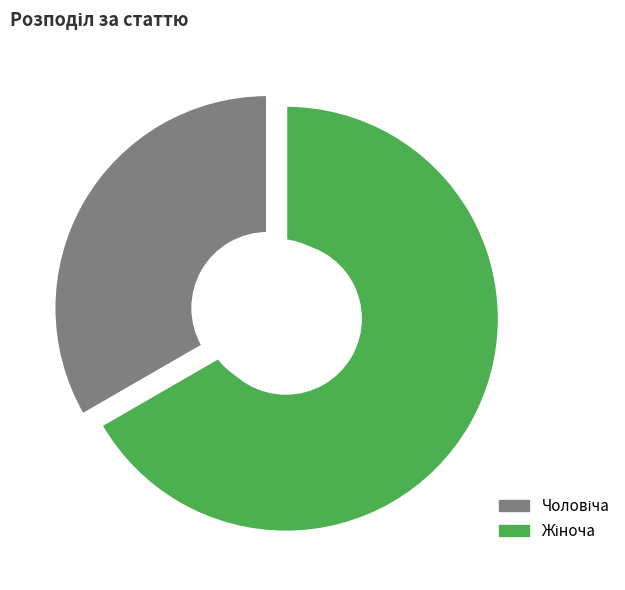

To the nearest percent, what is the difference between the Жіноча and Чоловіча slice percentages?

33%